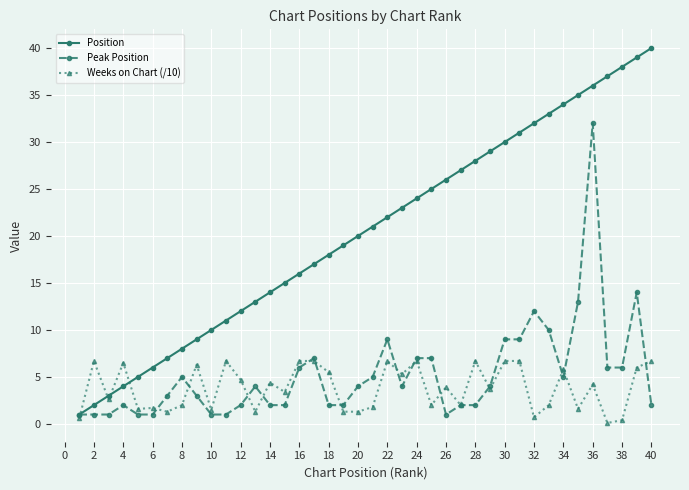

Which series has the widest spread of values?

Position